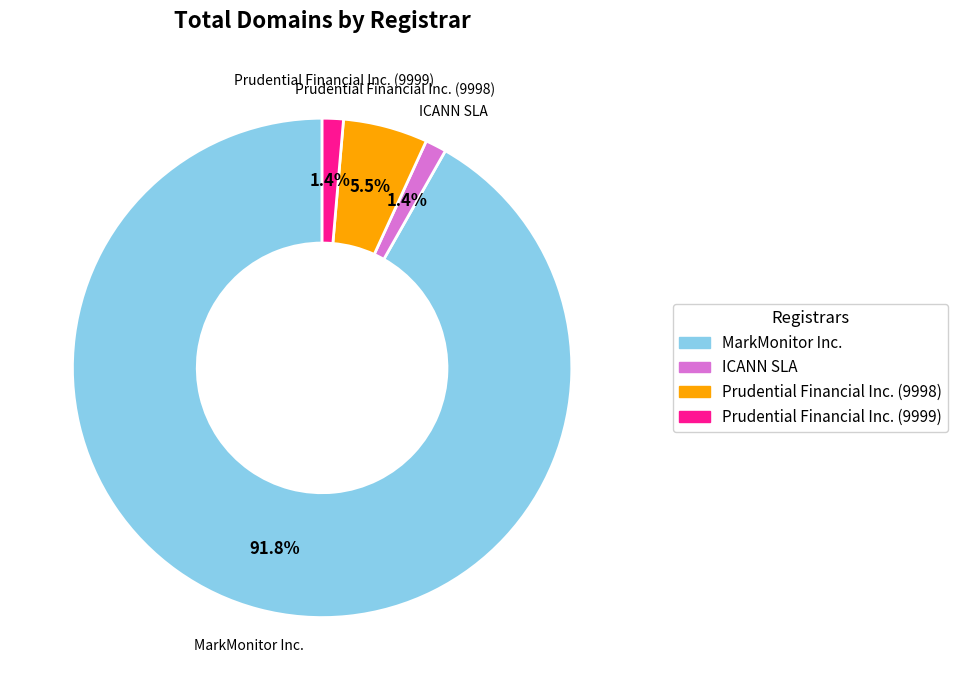

Between Prudential Financial Inc. (9998) and MarkMonitor Inc., which is larger?

MarkMonitor Inc.